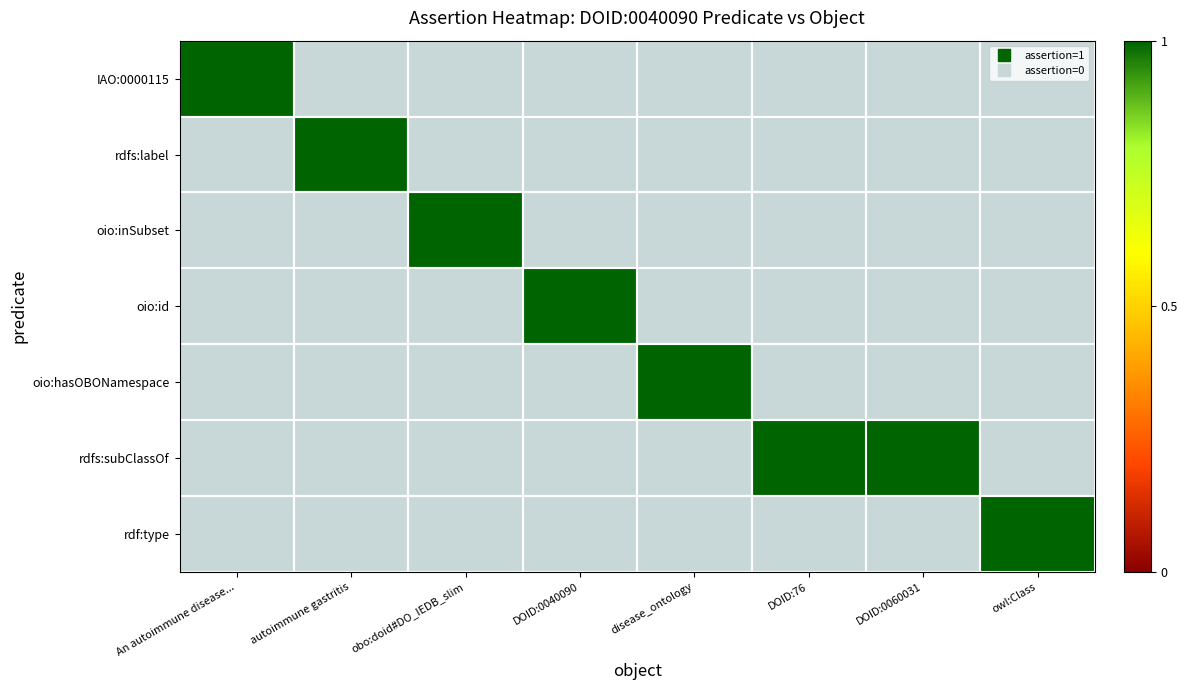

Reading left to right, list all the values displayed in this chart.

IAO:0000115: An autoimmune disease...=1	autoimmune gastritis=0	obo:doid#DO_IEDB_slim=0	DOID:0040090=0	disease_ontology=0	DOID:76=0	DOID:0060031=0	owl:Class=0
rdfs:label: An autoimmune disease...=0	autoimmune gastritis=1	obo:doid#DO_IEDB_slim=0	DOID:0040090=0	disease_ontology=0	DOID:76=0	DOID:0060031=0	owl:Class=0
oio:inSubset: An autoimmune disease...=0	autoimmune gastritis=0	obo:doid#DO_IEDB_slim=1	DOID:0040090=0	disease_ontology=0	DOID:76=0	DOID:0060031=0	owl:Class=0
oio:id: An autoimmune disease...=0	autoimmune gastritis=0	obo:doid#DO_IEDB_slim=0	DOID:0040090=1	disease_ontology=0	DOID:76=0	DOID:0060031=0	owl:Class=0
oio:hasOBONamespace: An autoimmune disease...=0	autoimmune gastritis=0	obo:doid#DO_IEDB_slim=0	DOID:0040090=0	disease_ontology=1	DOID:76=0	DOID:0060031=0	owl:Class=0
rdfs:subClassOf: An autoimmune disease...=0	autoimmune gastritis=0	obo:doid#DO_IEDB_slim=0	DOID:0040090=0	disease_ontology=0	DOID:76=1	DOID:0060031=1	owl:Class=0
rdf:type: An autoimmune disease...=0	autoimmune gastritis=0	obo:doid#DO_IEDB_slim=0	DOID:0040090=0	disease_ontology=0	DOID:76=0	DOID:0060031=0	owl:Class=1